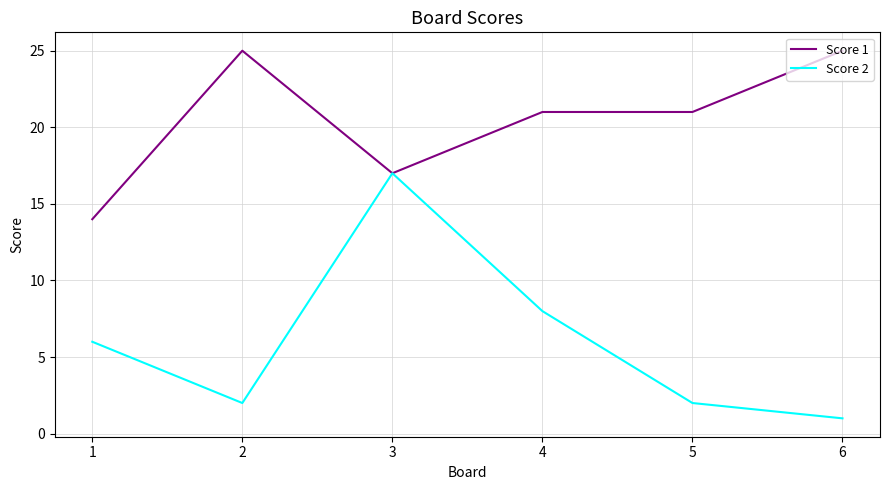

Is it true that Score 1 equals 34 at 2?

False